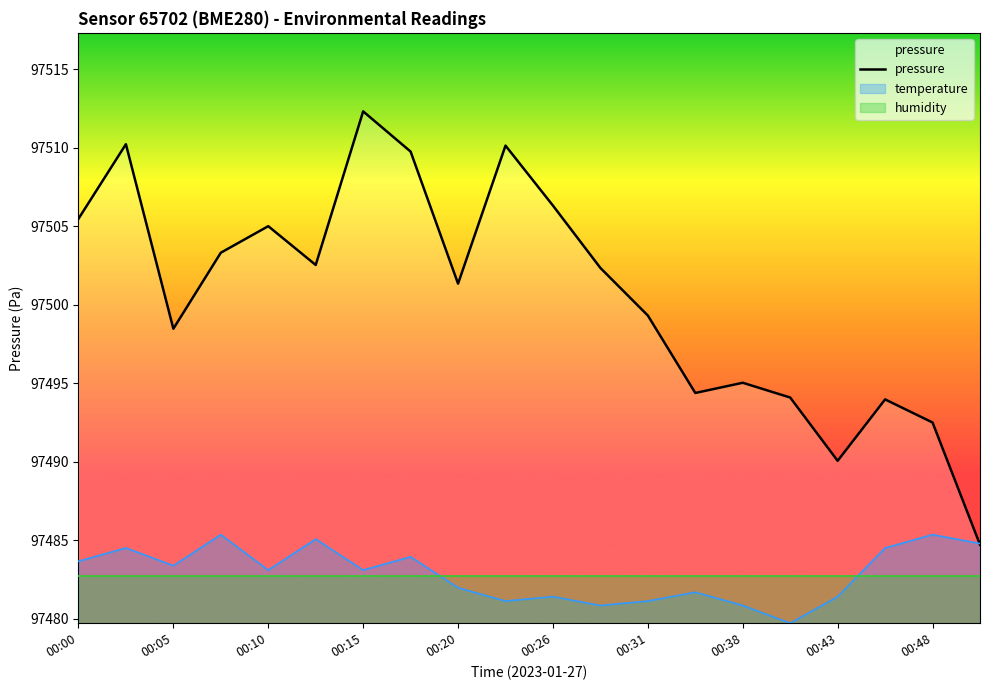

What is the lowest value of the pressure series?

97484.7